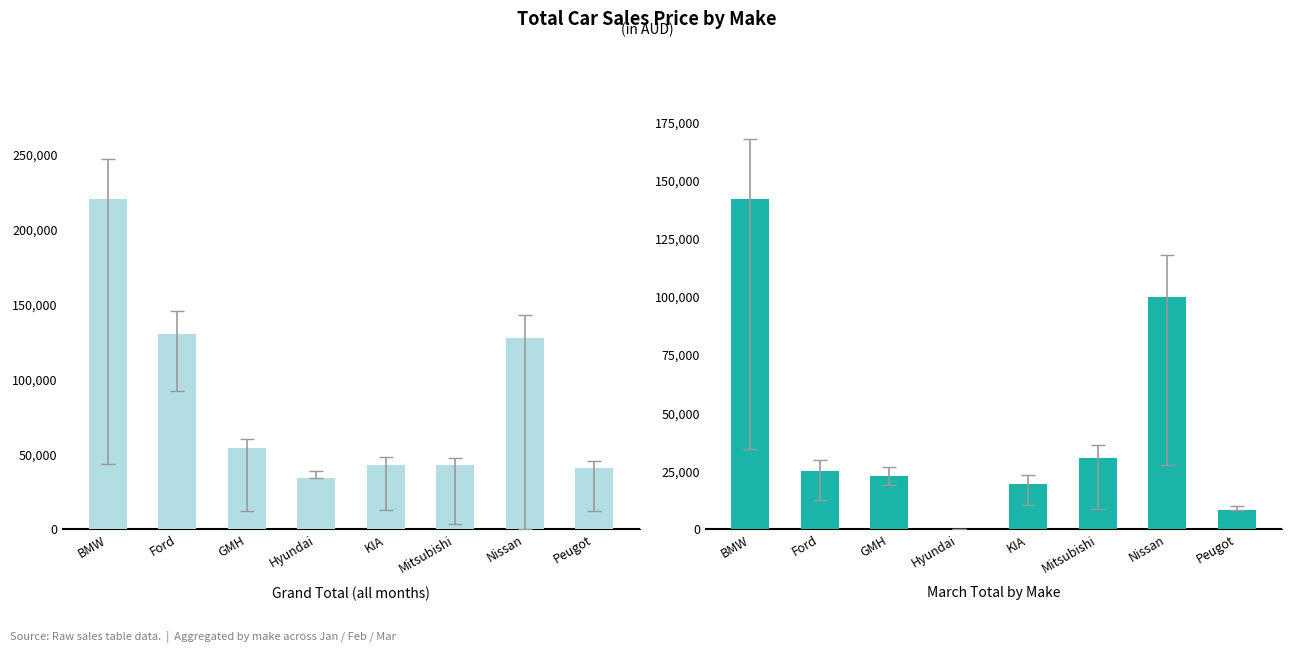

Reading right to left, what are all the values shown in this chart?

Grand Total: Peugot=40832	Nissan=127620	Mitsubishi=42800	KIA=43000	Hyundai=34500	GMH=54100	Ford=130261	BMW=220639
Mar Total: Peugot=8532	Nissan=100020	Mitsubishi=30700	KIA=19700	Hyundai=0	GMH=22800	Ford=25220	BMW=142340